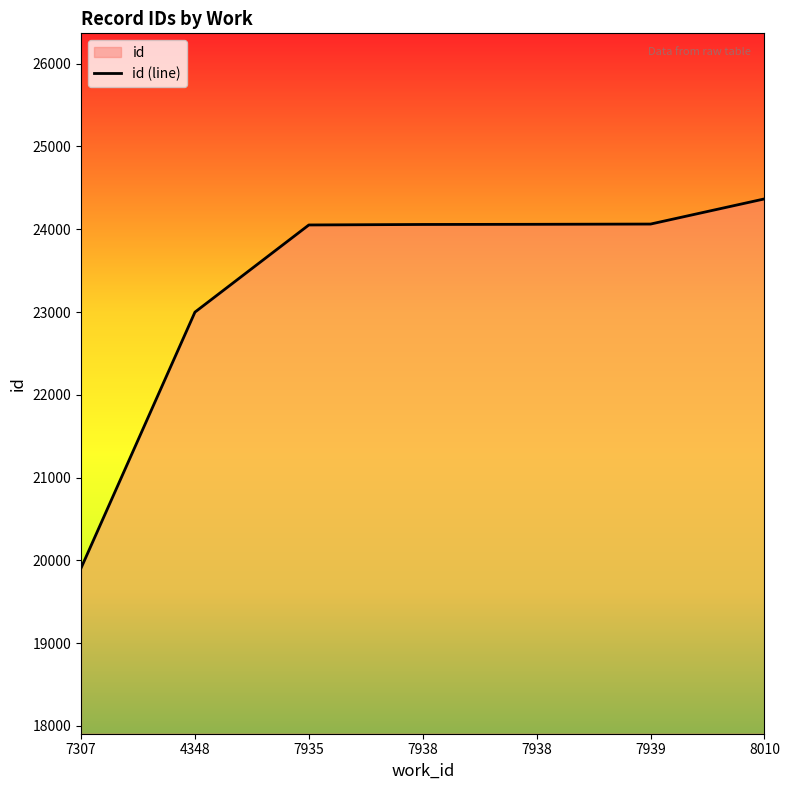

Approximately how many times larger is the value at 7938 compared to 4348?

1.0